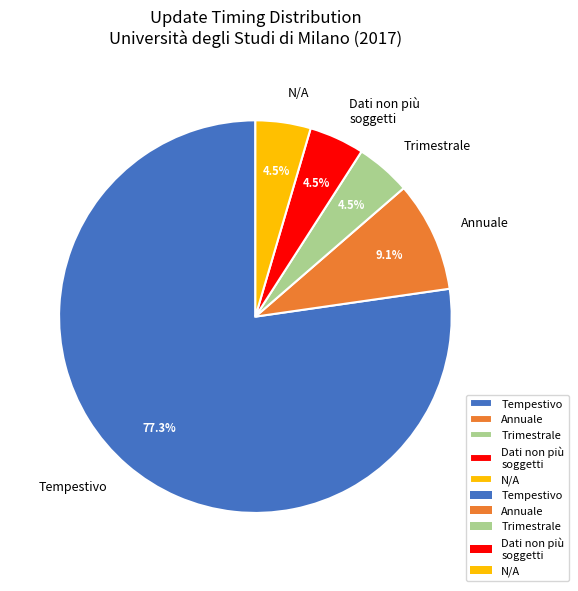

How many slices are in this pie chart?

5